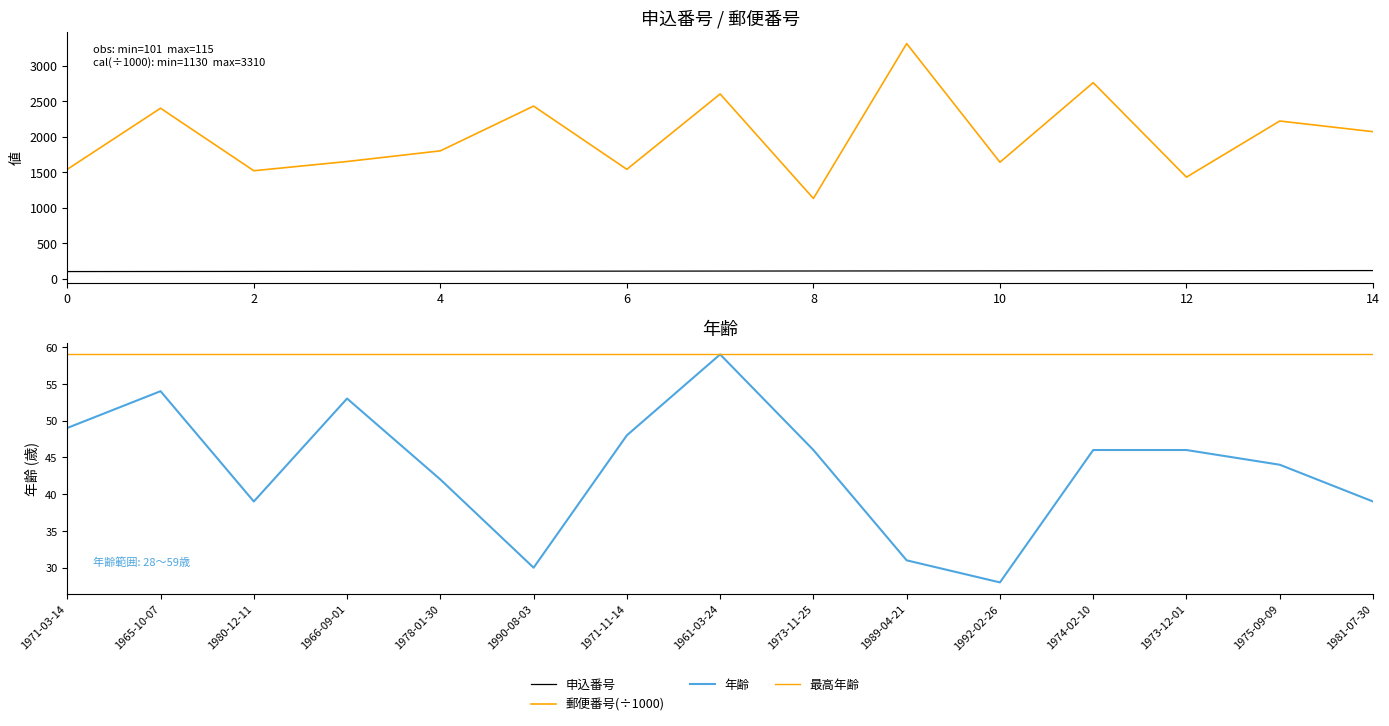

Rank the categories by 年齢 value from lowest to highest.

1992-02-26, 1990-08-03, 1989-04-21, 1980-12-11, 1981-07-30, 1978-01-30, 1975-09-09, 1973-11-25, 1974-02-10, 1973-12-01, 1971-11-14, 1971-03-14, 1966-09-01, 1965-10-07, 1961-03-24